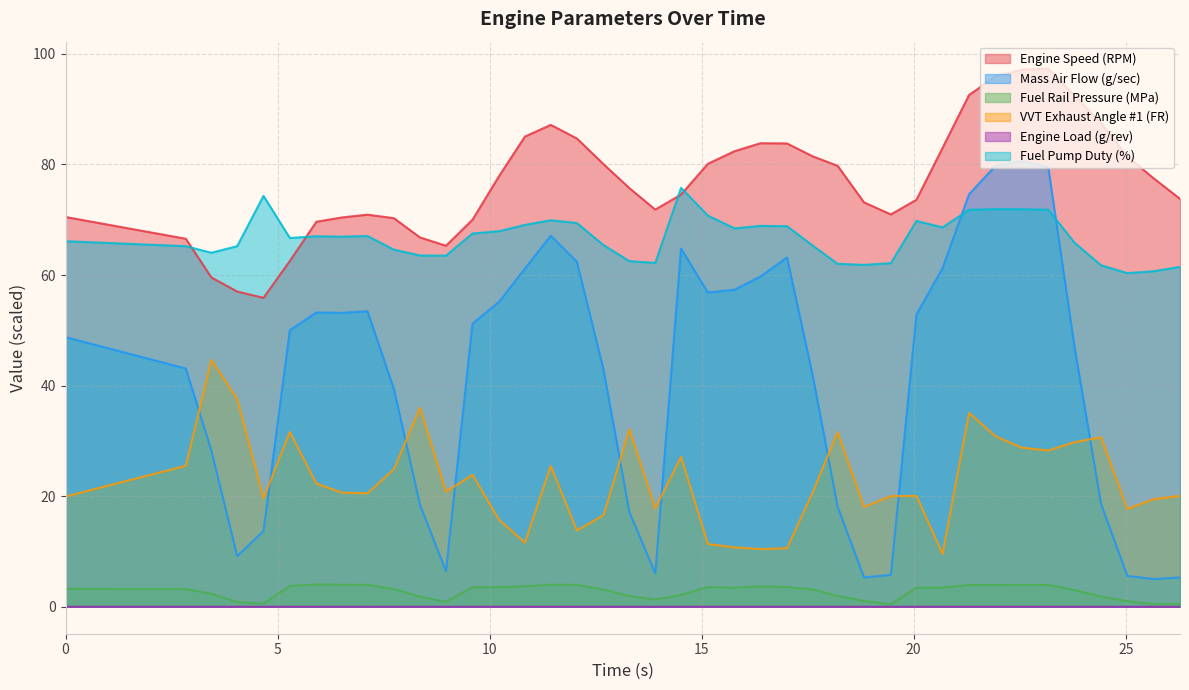

Reading left to right, what are all the values shown in this chart?

Engine Speed (RPM): 70.5	66.6	59.6	57.0	55.9	62.5	69.6	70.4	70.9	70.3	66.8	65.3	70.0	77.9	85.0	87.2	84.7	80.1	75.7	71.8	74.6	80.1	82.4	83.8	83.8	81.5	79.8	73.1	71.0	73.6	83.0	92.6	95.9	97.1	97.3	92.4	87.5	81.5	77.5	73.8
Mass Air Flow (g/sec): 48.8	43.1	28.2	9.2	13.7	50.0	53.2	53.2	53.5	39.4	18.4	6.5	51.2	55.2	61.2	67.1	62.4	42.9	17.1	6.0	64.8	56.8	57.4	59.7	63.2	42.0	18.1	5.3	5.8	52.9	61.2	74.6	79.8	80.6	79.5	47.0	18.6	5.6	5.0	5.3
Fuel Rail Pressure (MPa): 3.2	3.2	2.4	0.9	0.6	3.8	4.0	4.0	4.0	3.2	1.8	0.9	3.6	3.5	3.7	4.0	4.0	3.1	2.0	1.3	2.1	3.6	3.5	3.7	3.6	3.2	2.0	1.1	0.5	3.5	3.5	3.9	3.9	4.0	3.9	3.0	1.9	1.0	0.5	0.5
VVT Exhaust Angle #1 (FR): 19.9	25.5	44.6	37.6	19.6	31.6	22.3	20.6	20.5	24.9	36.0	20.8	23.9	15.7	11.6	25.5	13.8	16.6	32.1	17.8	27.1	11.3	10.8	10.4	10.6	20.6	31.6	18.1	20.0	20.1	9.6	35.1	30.8	28.8	28.3	29.8	30.7	17.7	19.5	20.1
Engine Load (g/rev): 0.0	0.0	0.0	0.0	0.0	0.0	0.0	0.0	0.0	0.0	0.0	0.0	0.0	0.0	0.0	0.0	0.0	0.0	0.0	0.0	0.0	0.0	0.0	0.0	0.0	0.0	0.0	0.0	0.0	0.0	0.0	0.0	0.0	0.0	0.0	0.0	0.0	0.0	0.0	0.0
Fuel Pump Duty (%): 66.1	65.2	64.0	65.2	74.3	66.7	67.0	66.9	67.1	64.6	63.5	63.5	67.5	67.9	69.1	69.9	69.4	65.4	62.5	62.2	75.8	70.8	68.4	68.9	68.8	65.3	62.0	61.8	62.1	69.8	68.6	71.8	71.9	71.9	71.8	65.8	61.8	60.4	60.7	61.5